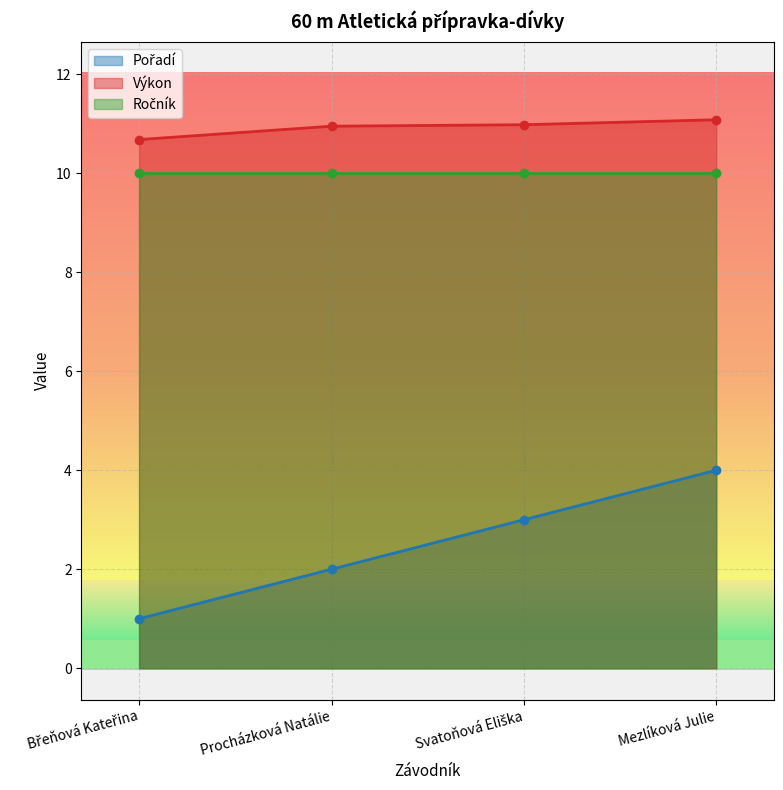

What is the difference between the maximum and second lowest values in the Výkon series?

0.1